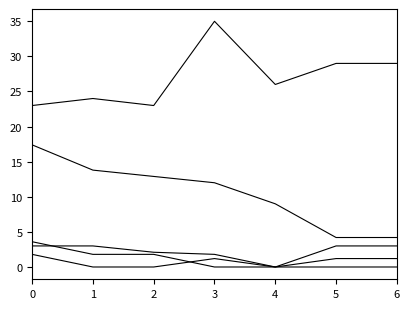

How many lines are shown in the chart?

5